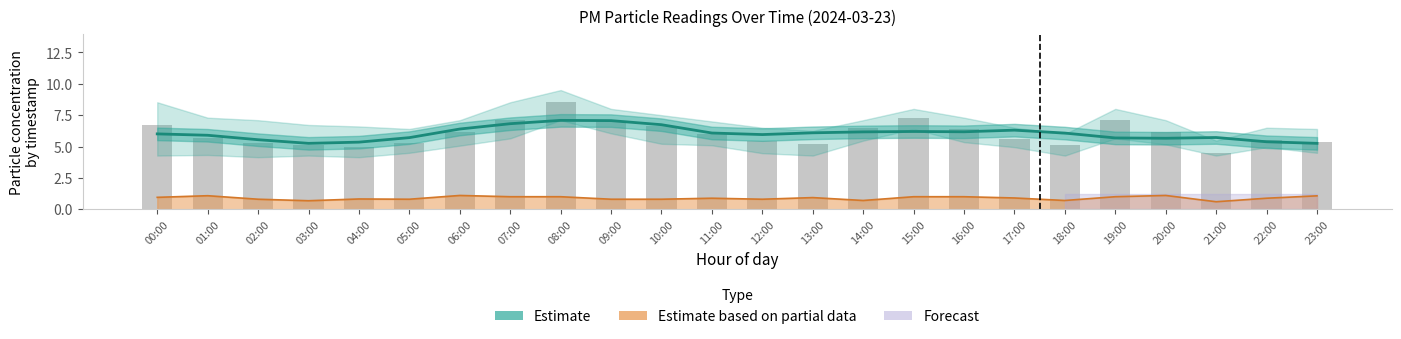

What is the label of the 24th bar from the right?

00:00